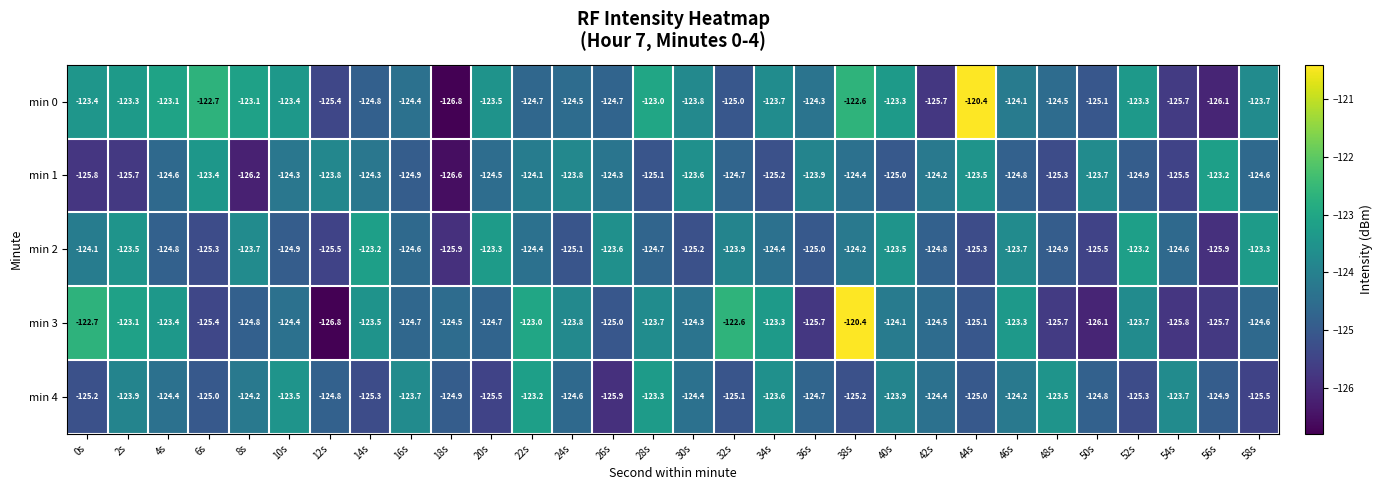

What is the minimum value shown in the chart?

-126.8